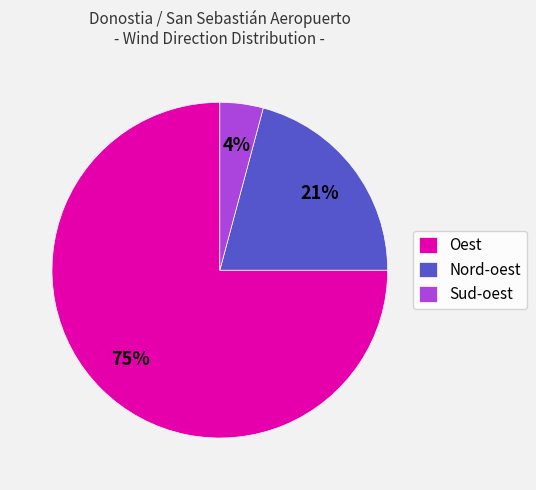

To the nearest percent, what portion does Nord-oest represent?

21%